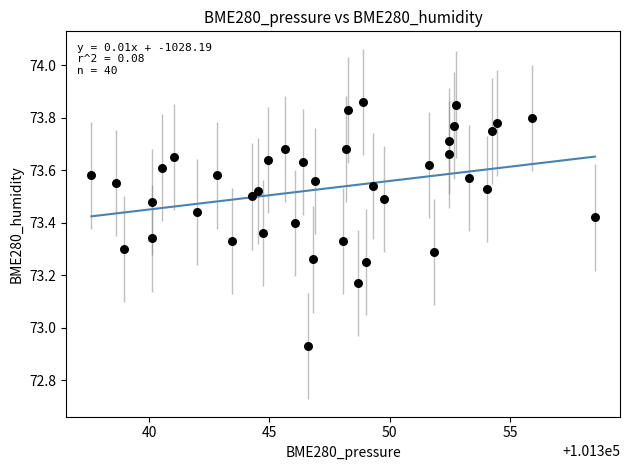

What is the range of Y values (max minus min)?

0.9